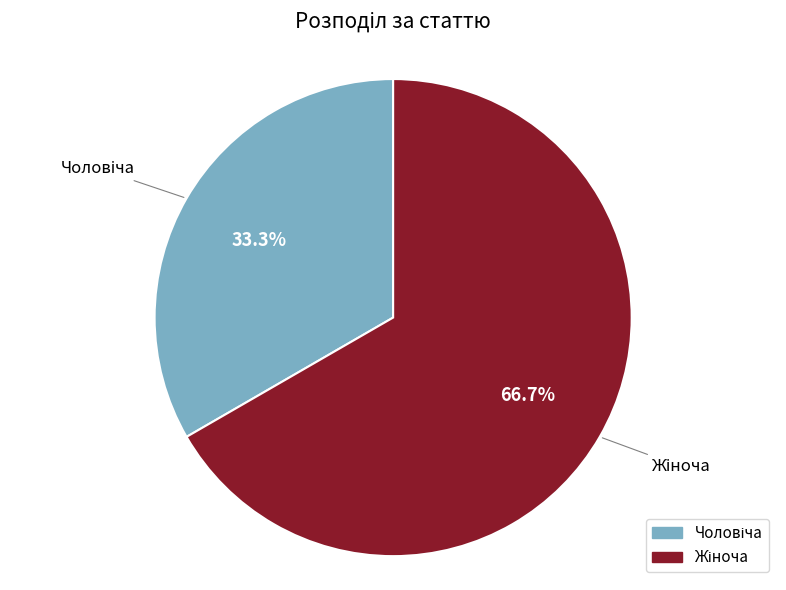

Is there any slice that represents more than half of the pie?

Yes